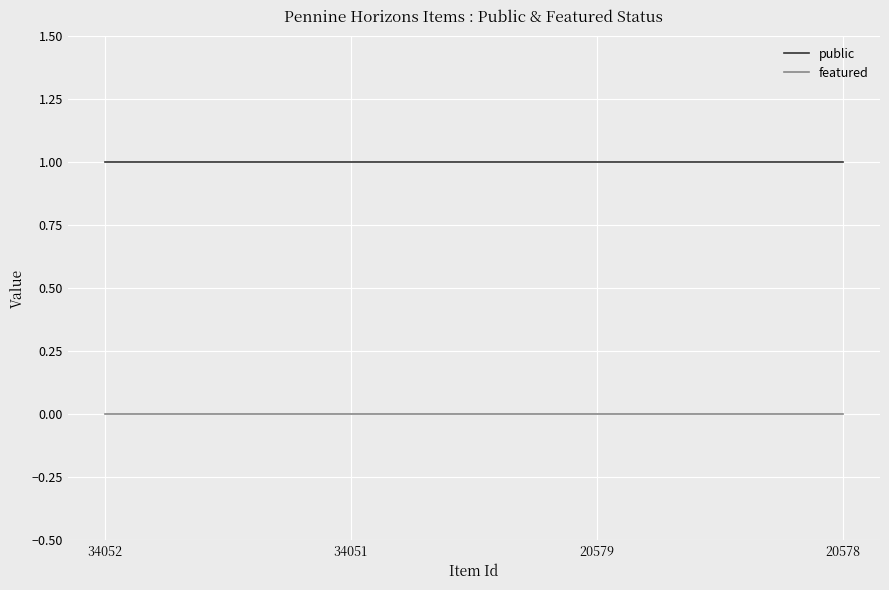

What are all the series names shown in the legend?

public, featured